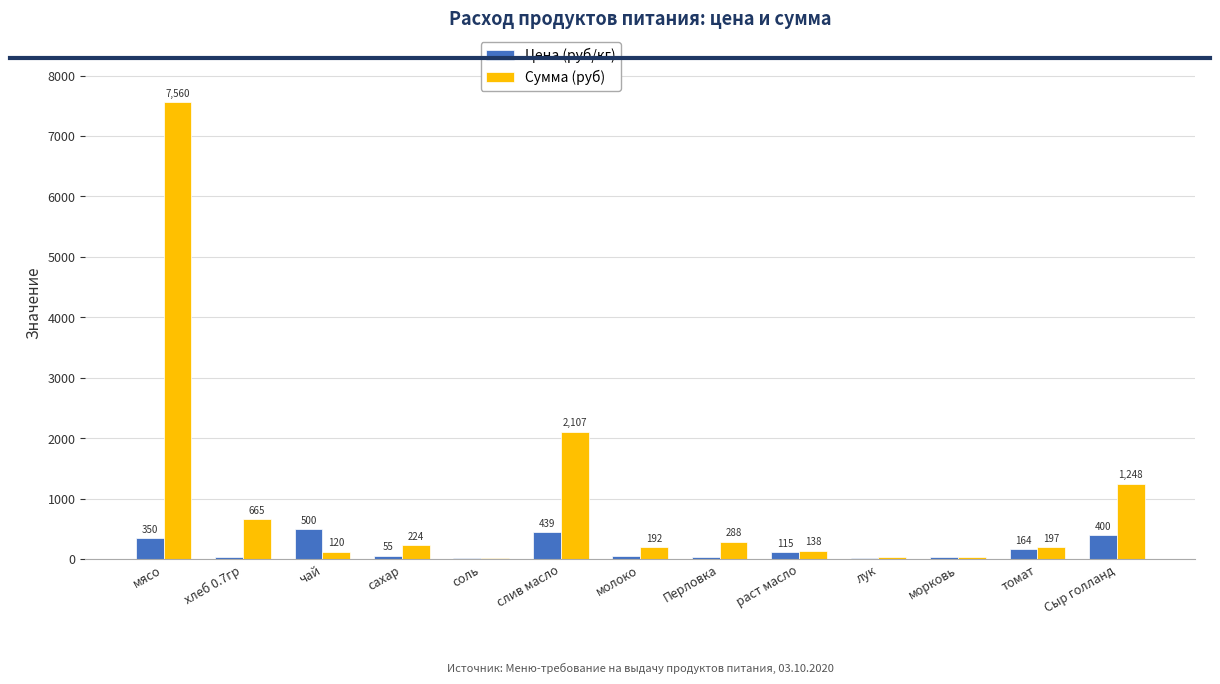

True or false: Сумма (руб) has a value of 3154.5 at мясо.

False